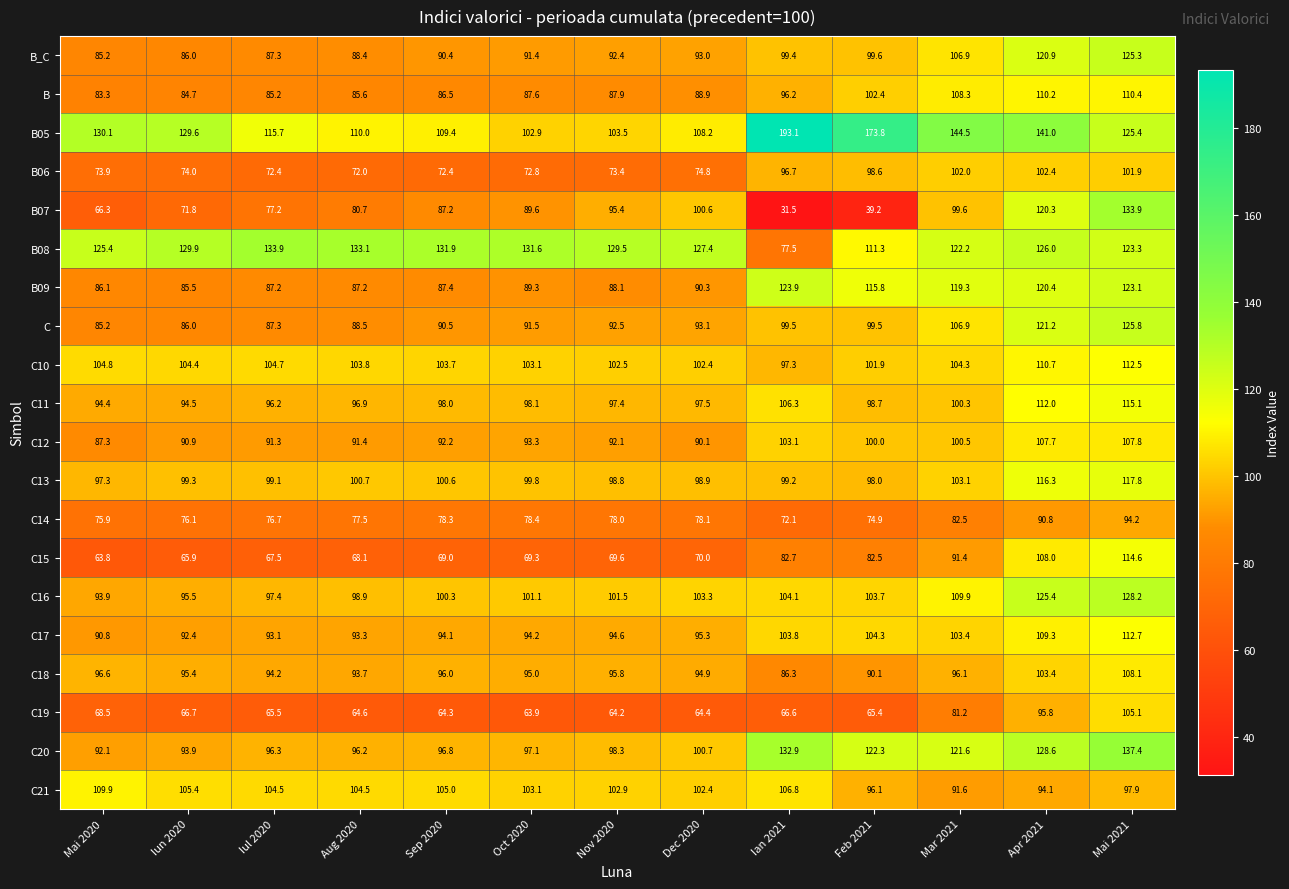

What is the approximate value of C at Feb 2021?

99.5